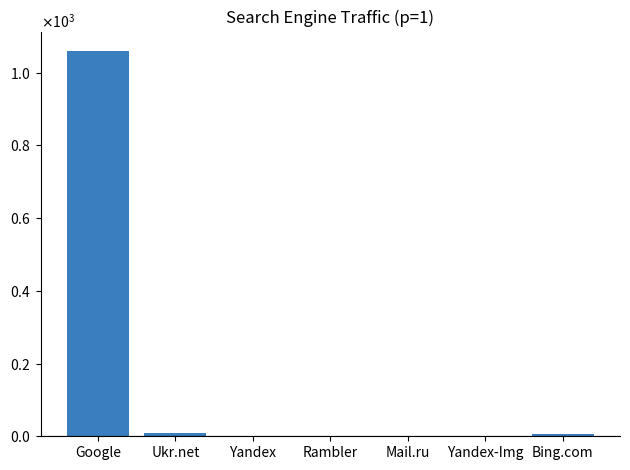

What is the greatest value displayed?

1060